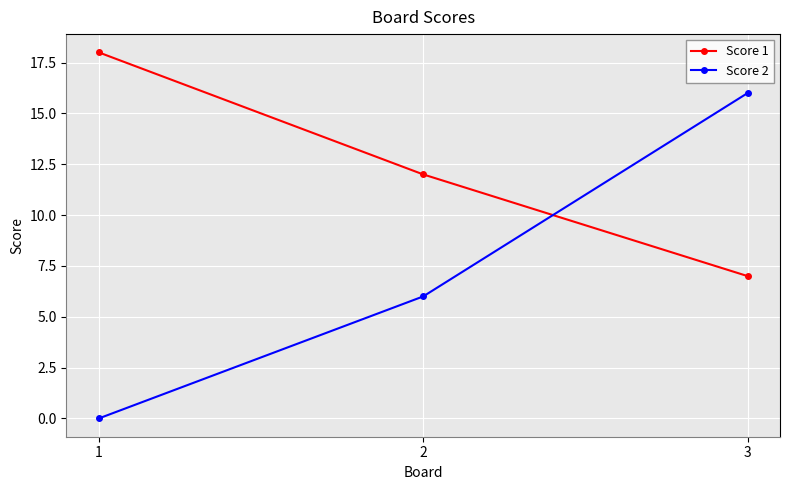

Reading left to right, what are all the values shown in this chart?

Score 1: 1=18	2=12	3=7
Score 2: 1=0	2=6	3=16